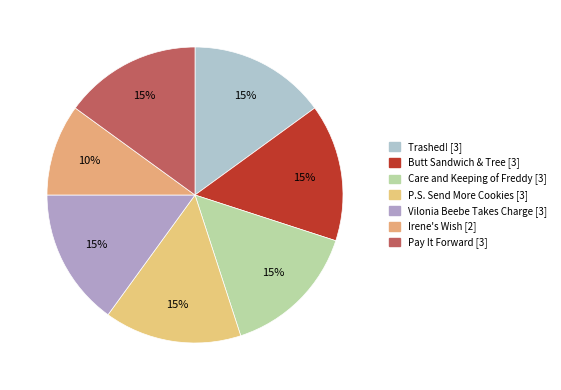

Rank the categories by value from lowest to highest.

Irene's Wish, Trashed!, Butt Sandwich & Tree, Care and Keeping of Freddy, P.S. Send More Cookies, Vilonia Beebe Takes Charge, Pay It Forward